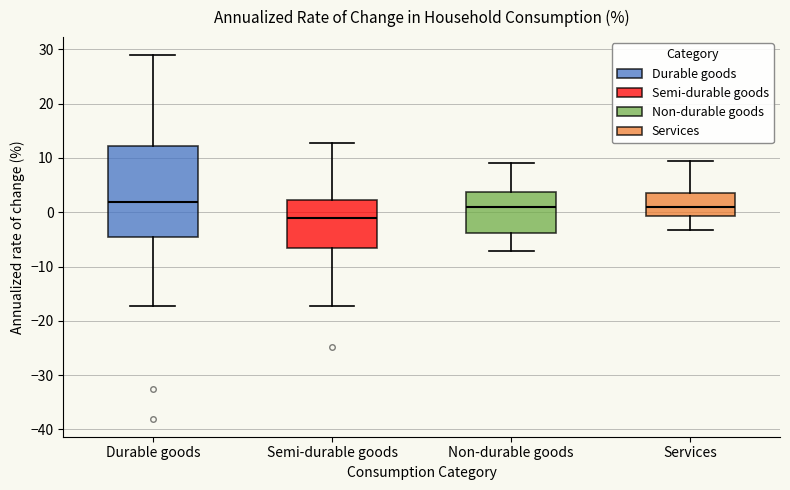

Where is the lower edge of the box for Semi-durable goods on the y-axis? The values are not printed on the chart, so give them approximately, as read against the axis.

-7